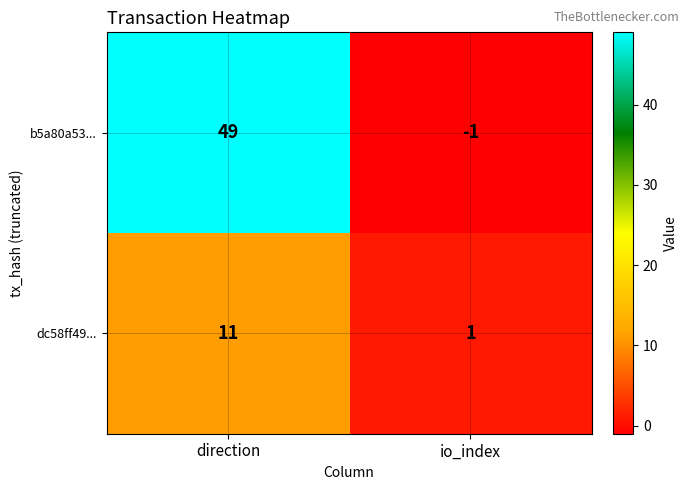

How many categories are shown in the chart?

2